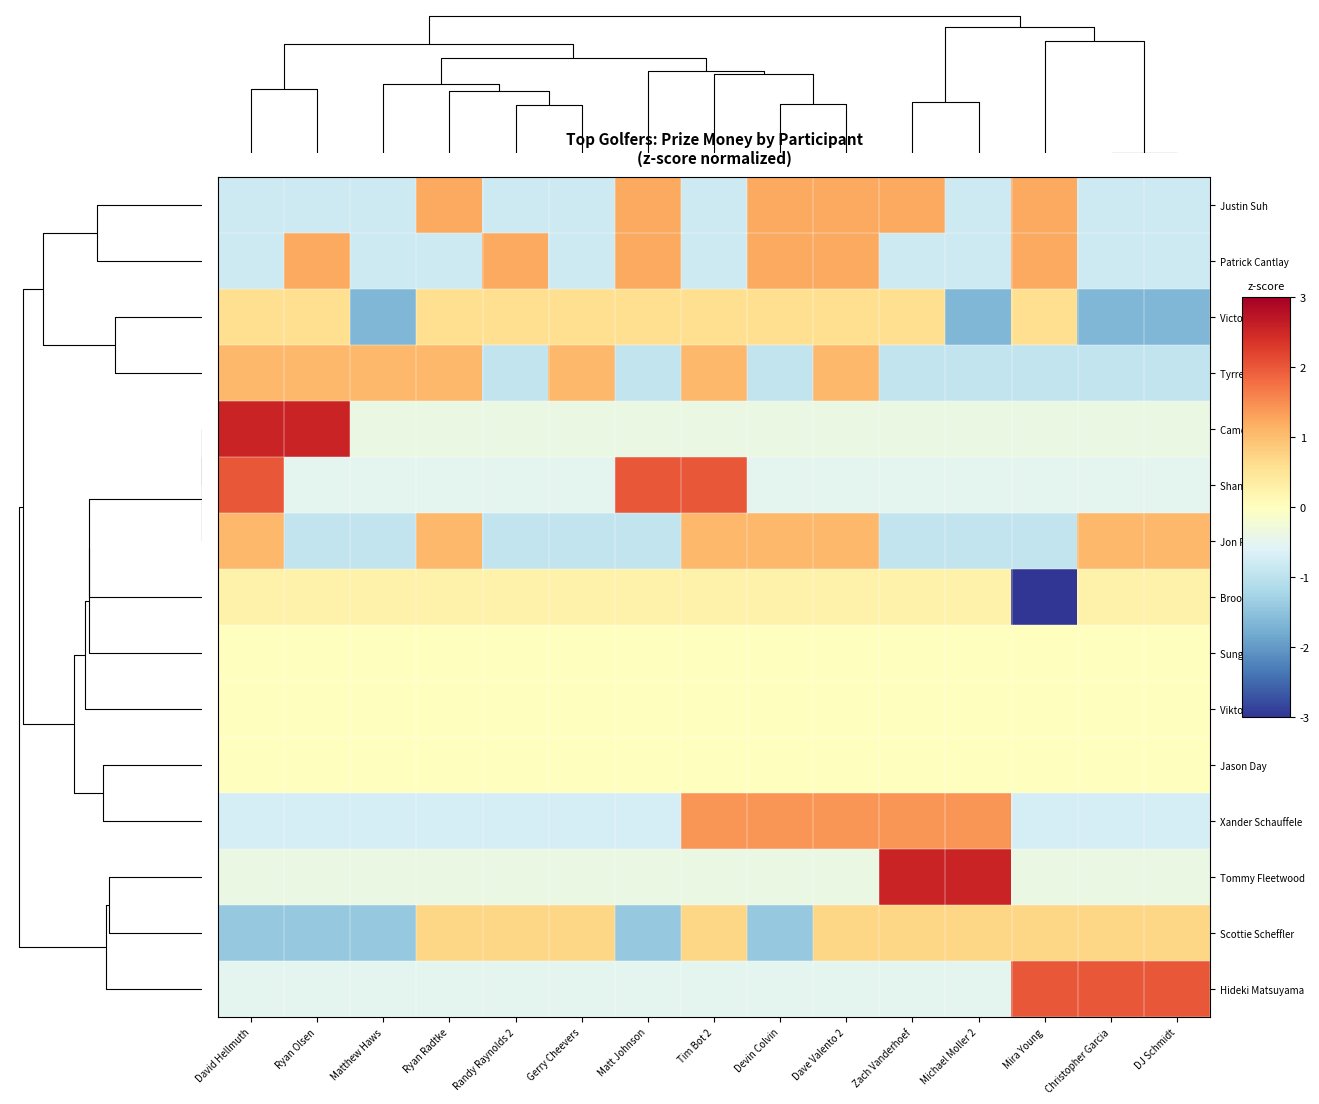

Count the number of categories in the chart.

15